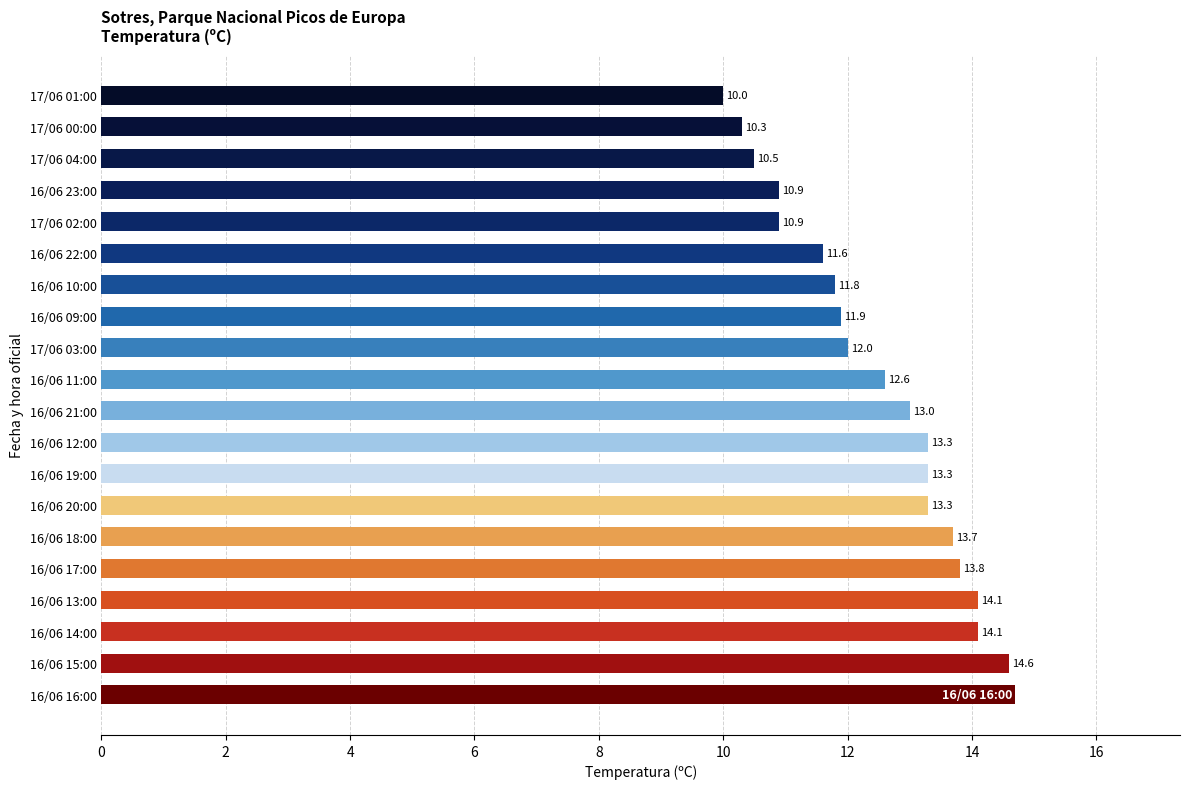

True or false: the data shows 13.7 at 16/06 18:00.

True